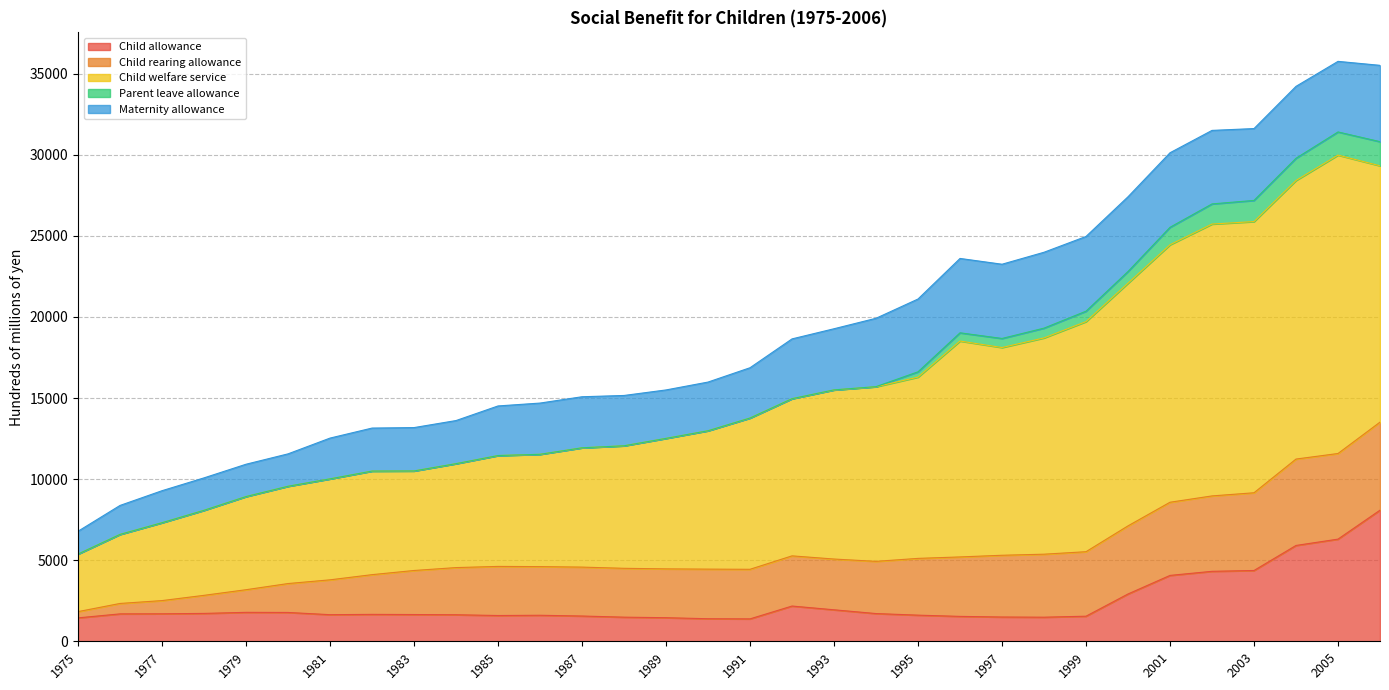

Reading right to left, transcribe all the data shown in this chart.

Child allowance: 2006=8084.0	2005=6299.6	2004=5909.2	2003=4365.2	2002=4314.6	2001=4061.9	2000=2917.0	1999=1547.1	1998=1485.6	1997=1497.0	1996=1535.6	1995=1611.7	1994=1709.8	1993=1941.6	1992=2173.3	1991=1381.4	1990=1390.9	1989=1454.4	1988=1487.8	1987=1558.1	1986=1604.7	1985=1589.4	1984=1636.6	1983=1649.7	1982=1659.6	1981=1640.8	1980=1777.6	1979=1784.5	1978=1719.2	1977=1694.9	1976=1690.6	1975=1444.3
Child rearing allowance: 2006=5428.2	2005=5279.4	2004=5327.2	2003=4792.5	2002=4649.1	2001=4511.7	2000=4199.5	1999=3976.6	1998=3884.5	1997=3807.2	1996=3665.7	1995=3500.2	1994=3218.4	1993=3129.9	1992=3094.0	1991=3057.8	1990=3058.5	1989=3010.7	1988=3012.1	1987=3016.2	1986=2999.6	1985=3027.4	1984=2907.8	1983=2715.4	1982=2449.1	1981=2148.8	1980=1782.3	1979=1395.5	1978=1114.4	1977=814.5	1976=642.0	1975=385.1
Child welfare service: 2006=15807.5	2005=18399.4	2004=17178.0	2003=16722.6	2002=16763.7	2001=15875.9	2000=14963.3	1999=14188.3	1998=13336.3	1997=12809.4	1996=13312.4	1995=11177.5	1994=10767.9	1993=10424.3	1992=9690.7	1991=9326.9	1990=8532.0	1989=8046.1	1988=7554.8	1987=7356.3	1986=6924.8	1985=6836.1	1984=6407.6	1983=6138.1	1982=6385.7	1981=6224.9	1980=5998.3	1979=5743.5	1978=5242.6	1977=4801.7	1976=4257.9	1975=3548.7
Parent leave allowance: 2006=1486.7	2005=1427.8	2004=1369.8	2003=1304.3	2002=1241.2	2001=1078.0	2000=721.3	1999=642.7	1998=603.3	1997=558.7	1996=507.0	1995=326.8	1994=5.2	1993=6.0	1992=0.0	1991=0.0	1990=0.0	1989=0.0	1988=0.0	1987=0.0	1986=0.0	1985=0.0	1984=0.0	1983=0.0	1982=0.0	1981=0.0	1980=0.0	1979=0.0	1978=0.0	1977=0.0	1976=0.0	1975=0.0
Maternity allowance: 2006=4707.2	2005=4352.8	2004=4433.7	2003=4430.4	2002=4533.4	2001=4596.0	2000=4608.4	1999=4607.5	1998=4678.1	1997=4577.5	1996=4585.7	1995=4488.9	1994=4216.5	1993=3769.5	1992=3687.8	1991=3101.3	1990=3002.6	1989=2987.6	1988=3103.0	1987=3147.8	1986=3159.5	1985=3058.3	1984=2658.6	1983=2673.8	1982=2652.7	1981=2515.4	1980=1998.8	1979=1993.8	1978=2000.3	1977=1974.6	1976=1786.4	1975=1407.0